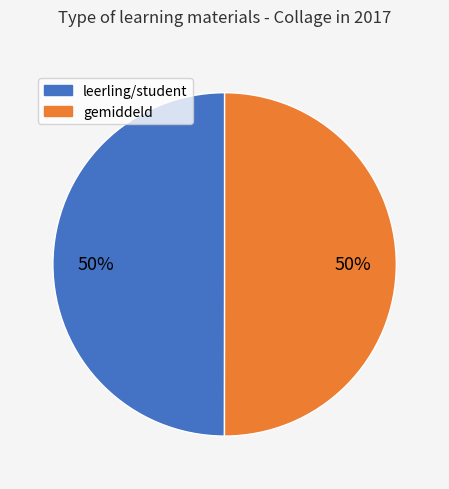

How many slices are in this pie chart?

2